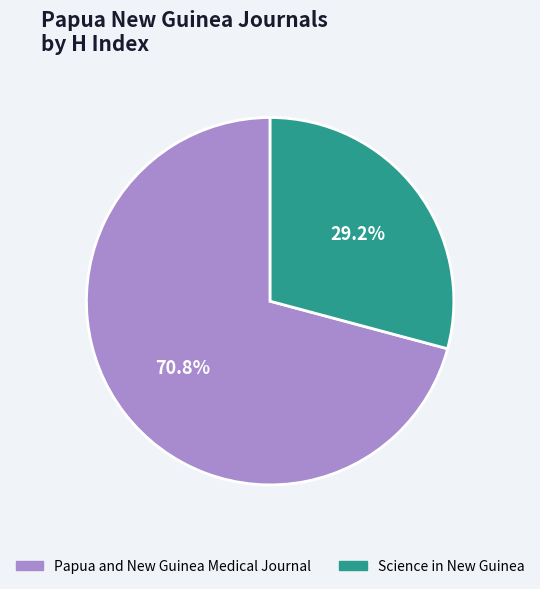

Rank the categories by value from lowest to highest.

Science in New Guinea, Papua and New Guinea Medical Journal